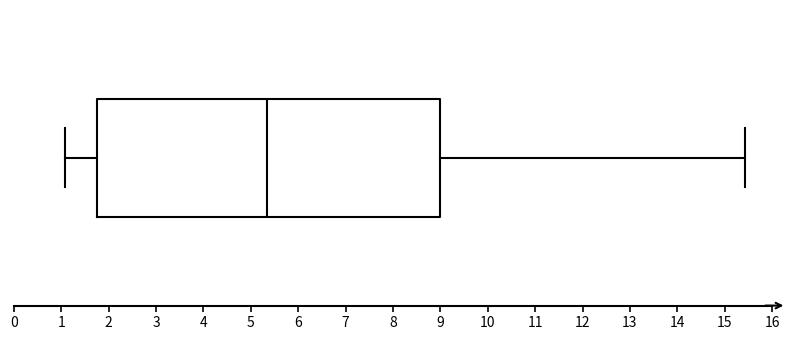

Transcribe this box plot: give where the median line is, the range the box spans, and where the two whiskers end, as read against the x-axis. The values are not printed on the chart, so give them approximately, as read against the axis.

median 5.4, box 1.8 to 9.0, whiskers 1.1 to 15.4